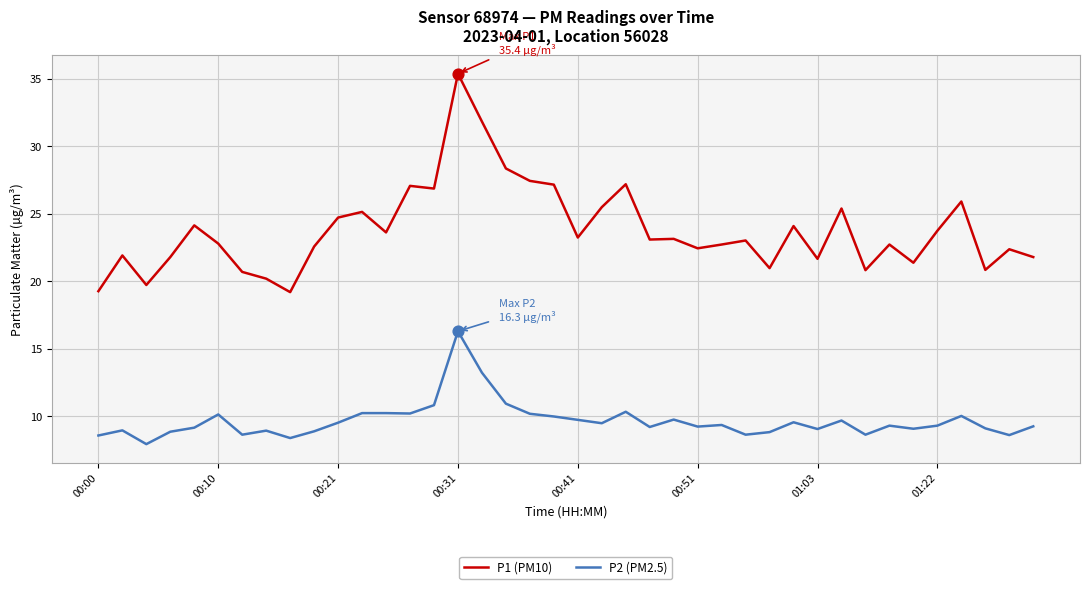

Which series has the largest total across all categories?

P1 (PM10)